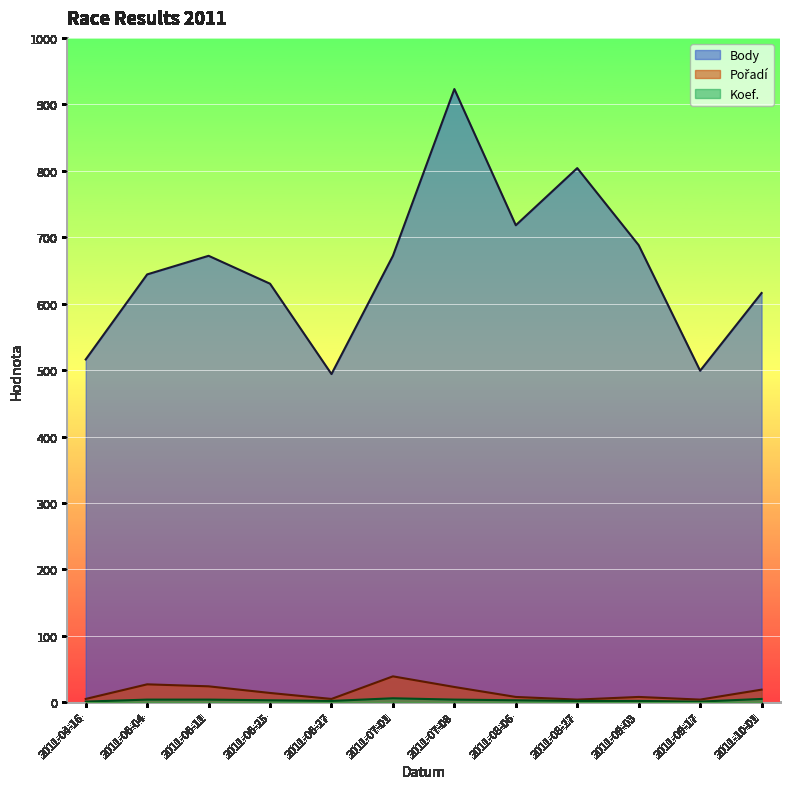

Reading left to right, list all the values displayed in this chart.

Body: 516	644	672	630	494	672	923	718	804	688	499	616
Pořadí: 5	27	24	14	5	39	23	8	4	8	4	19
Koef.: 1	4	4	3	2	6	4	3	2	2	1	5